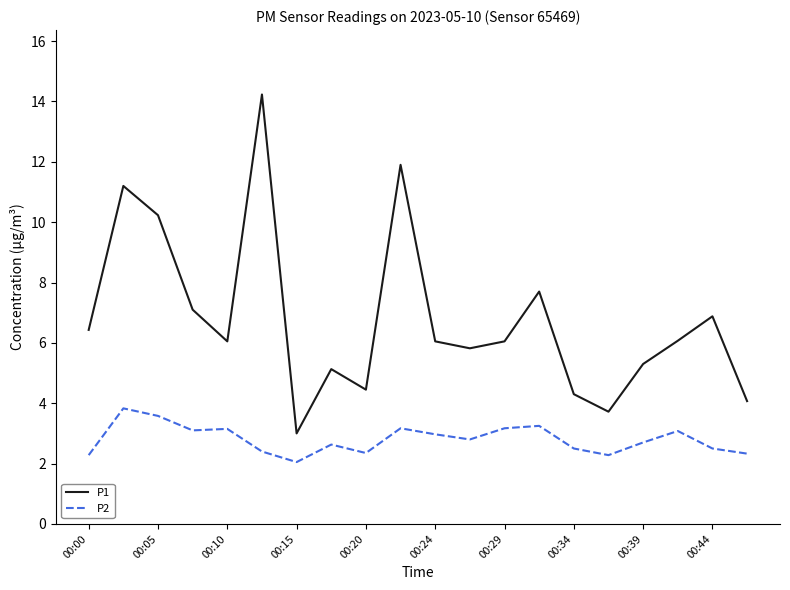

How many lines are shown in the chart?

2